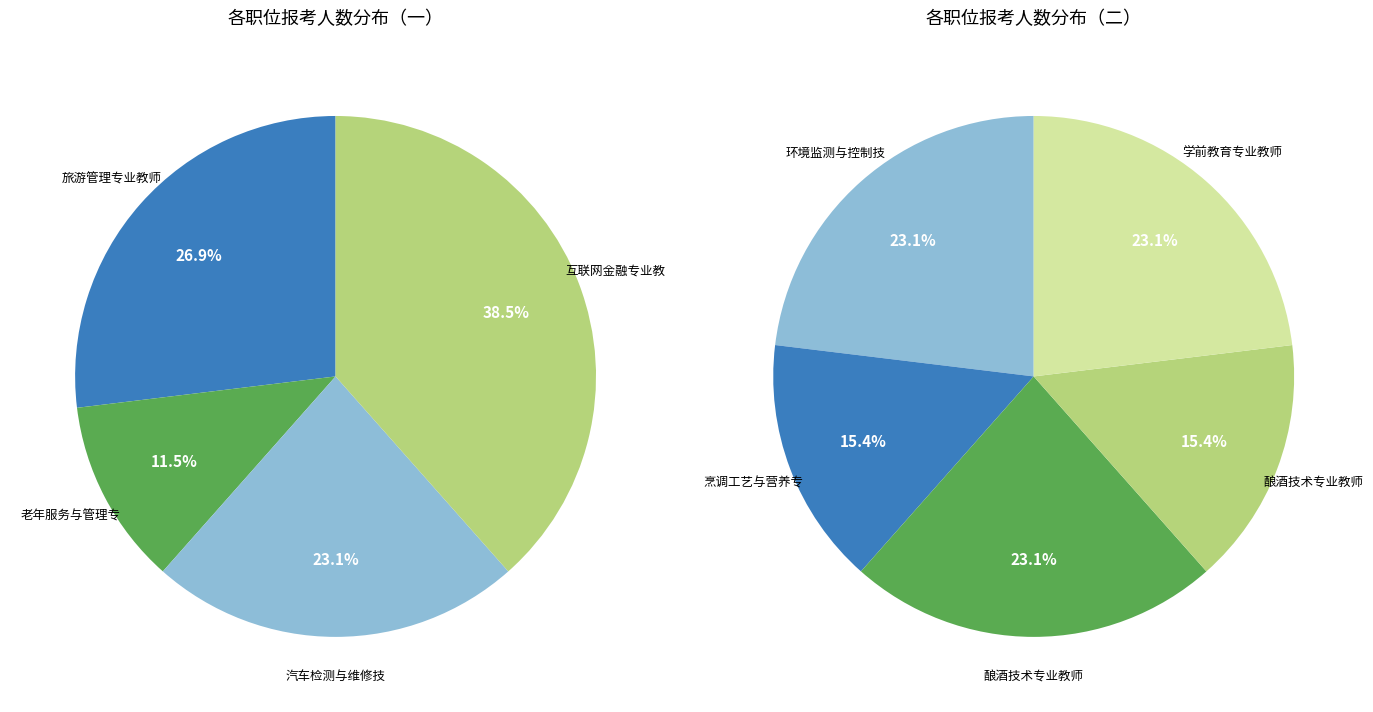

Does any single category account for the majority?

No